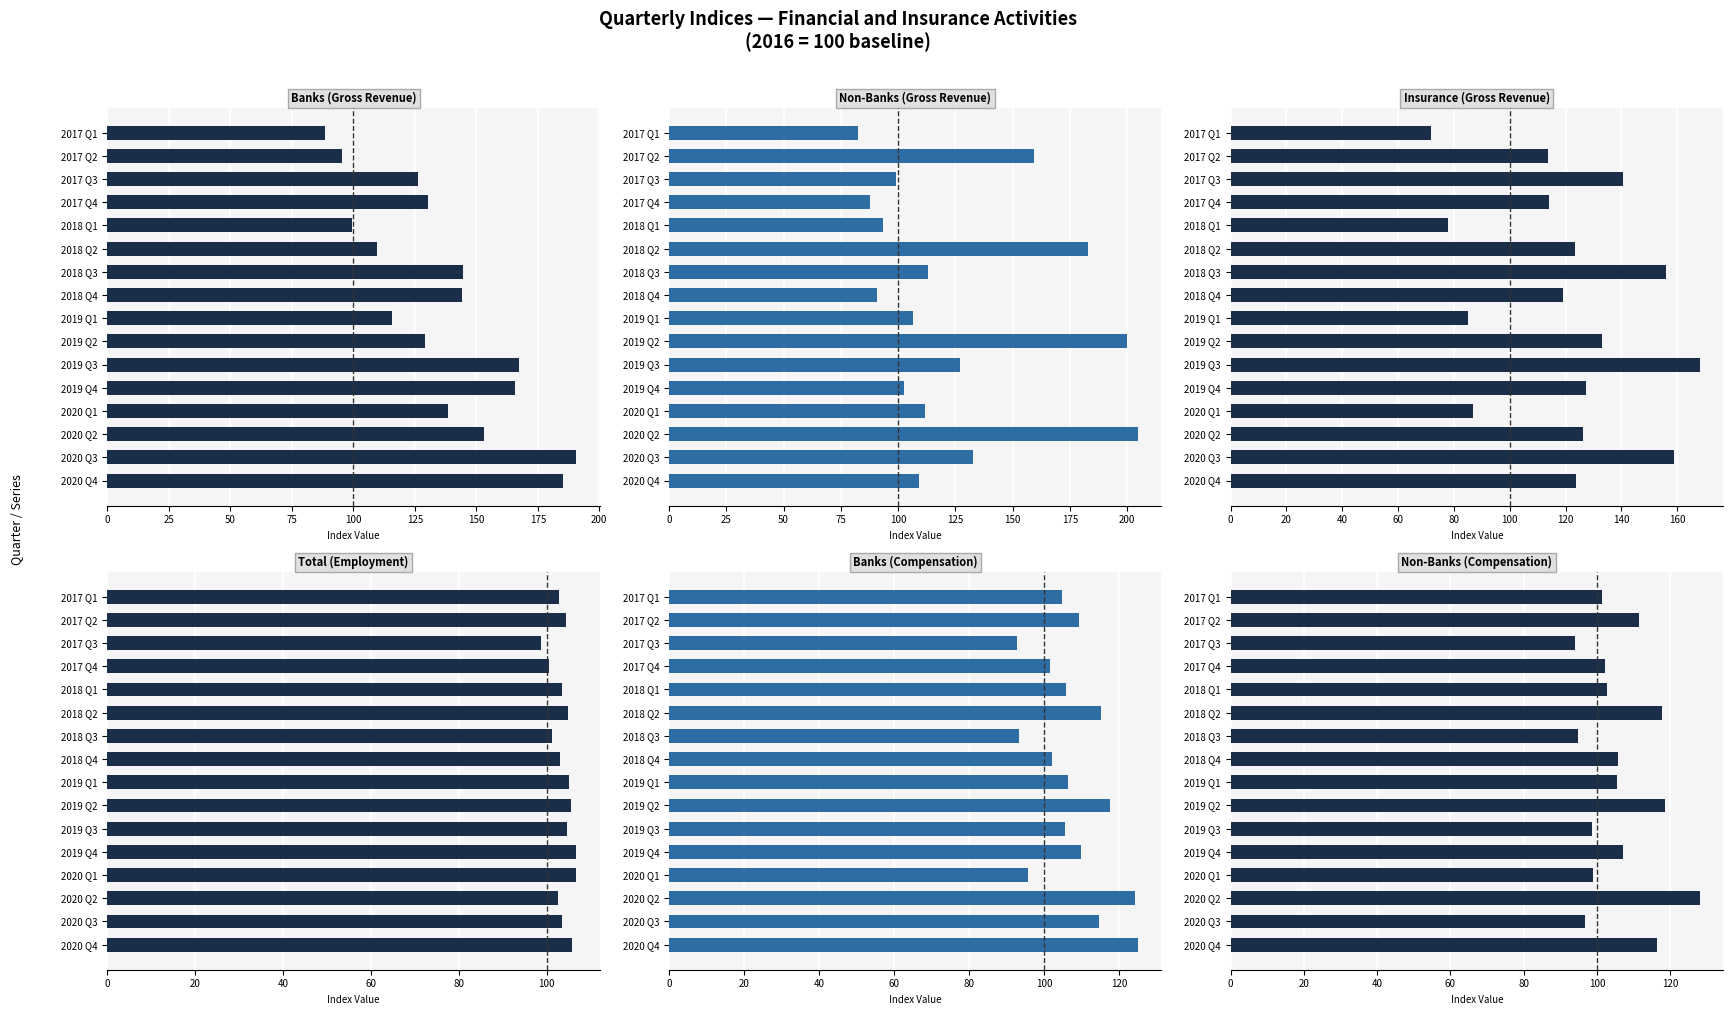

What is the average value of the Total (Employment) series?

103.8